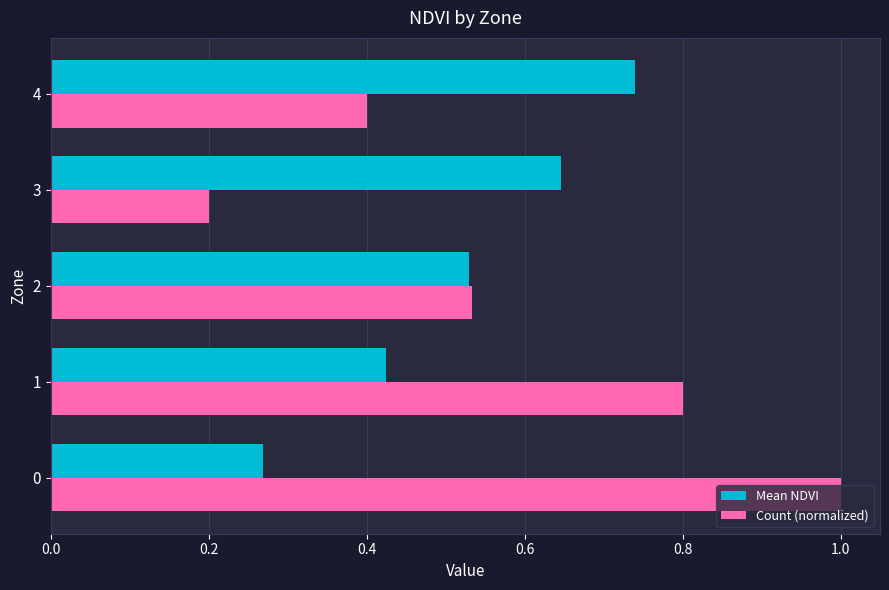

Which series has the widest spread of values?

Count (normalized)